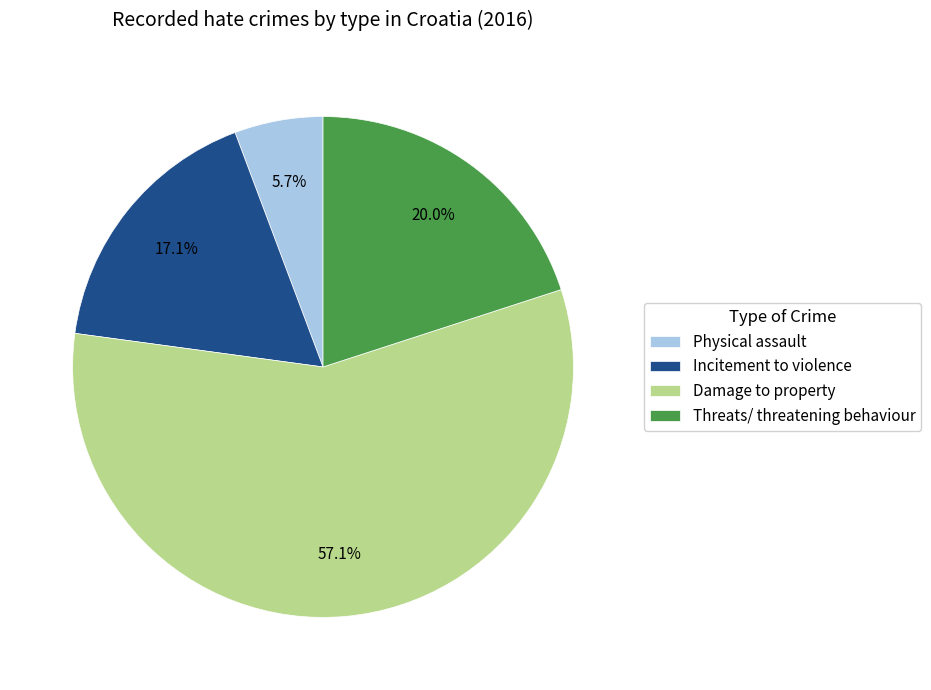

True or false: Damage to property accounts for 57% of the total.

True